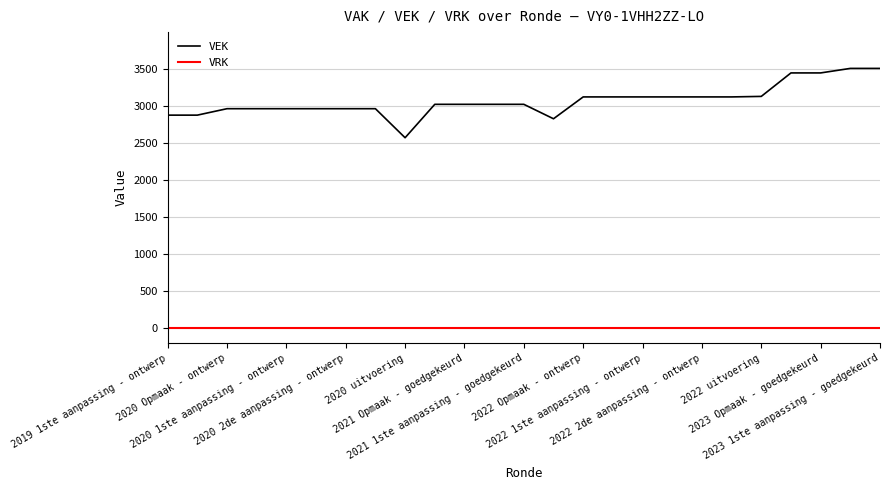

What is the maximum value shown in the chart?

3510